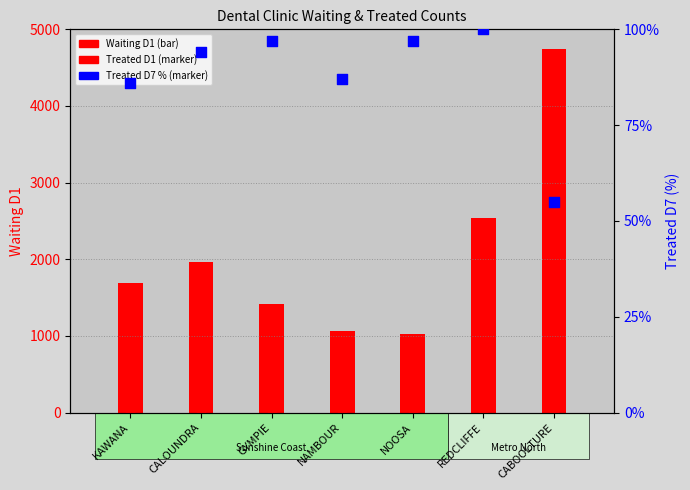

What are all the series names shown in the legend?

Waiting D1, Treated D1, Treated D7 (%)